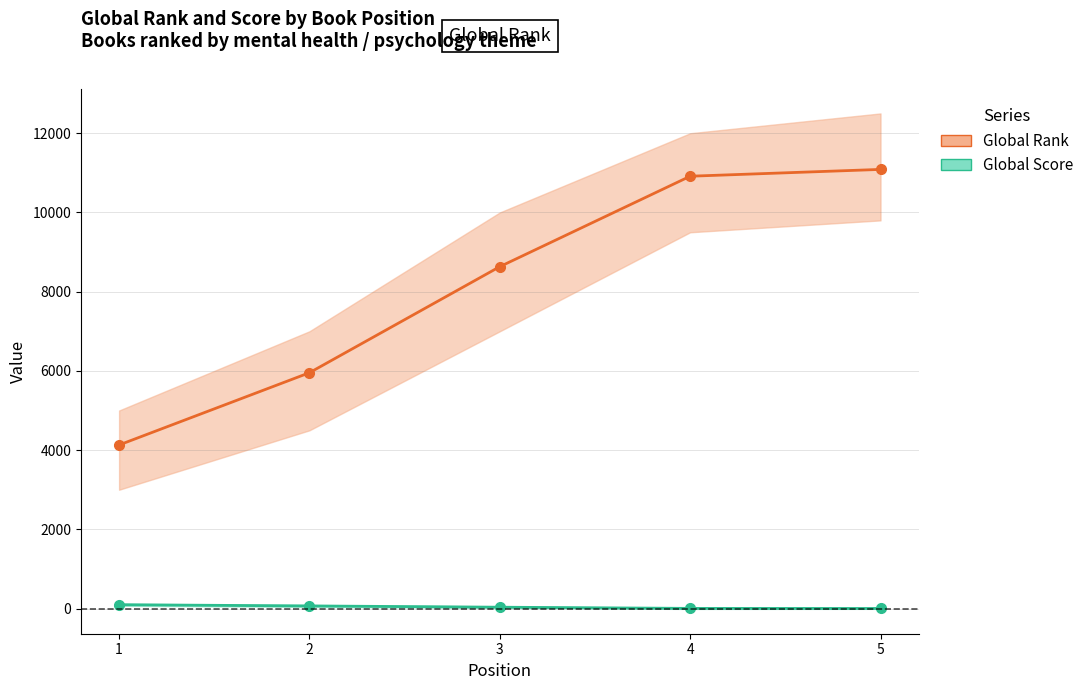

What is the difference between the highest and lowest values at 5?

11085